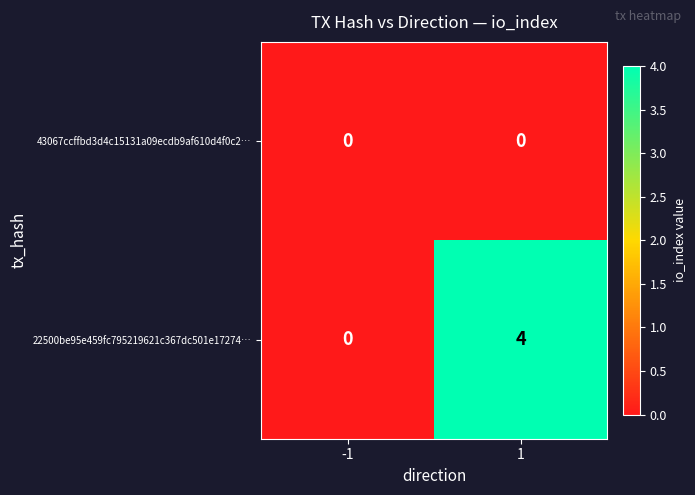

What is the sum of the 22500be95e459fc795219621c367dc501e17274… values at 1 and -1?

4